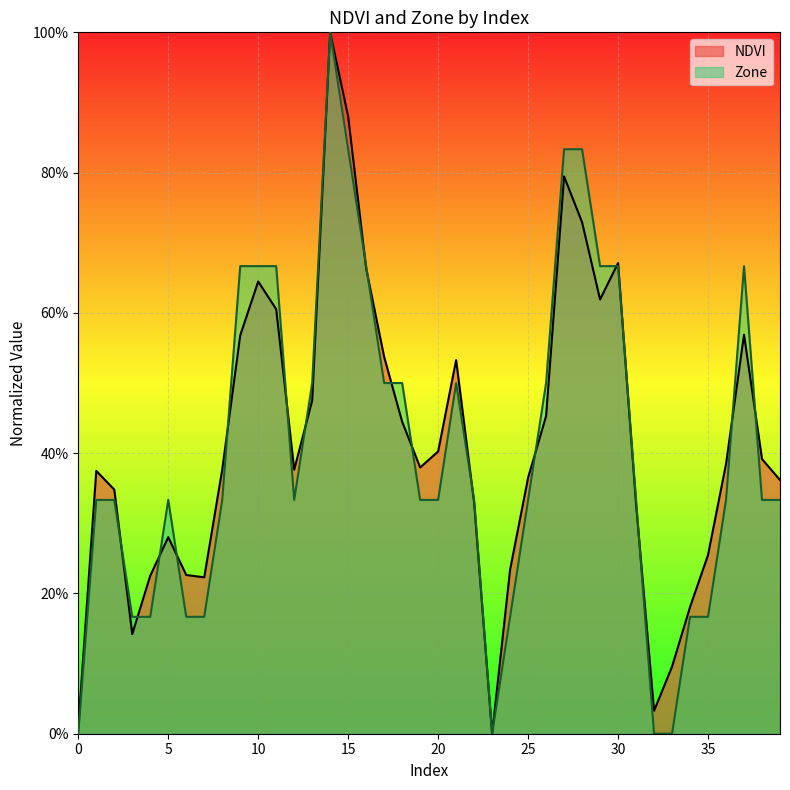

How many intersections are there between Zone and NDVI?

18